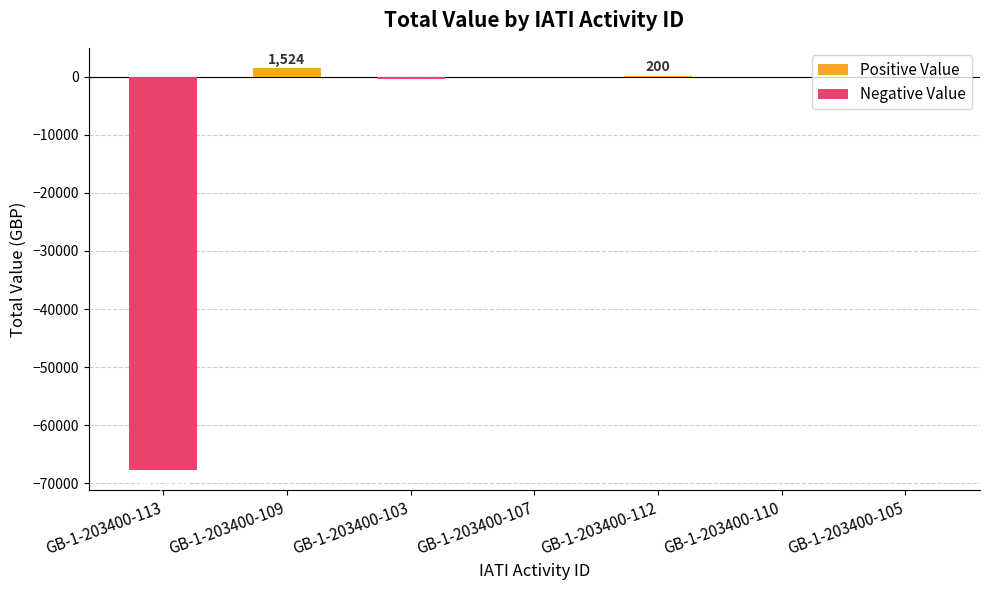

What is the label of the 5th bar from the left?

GB-1-203400-112